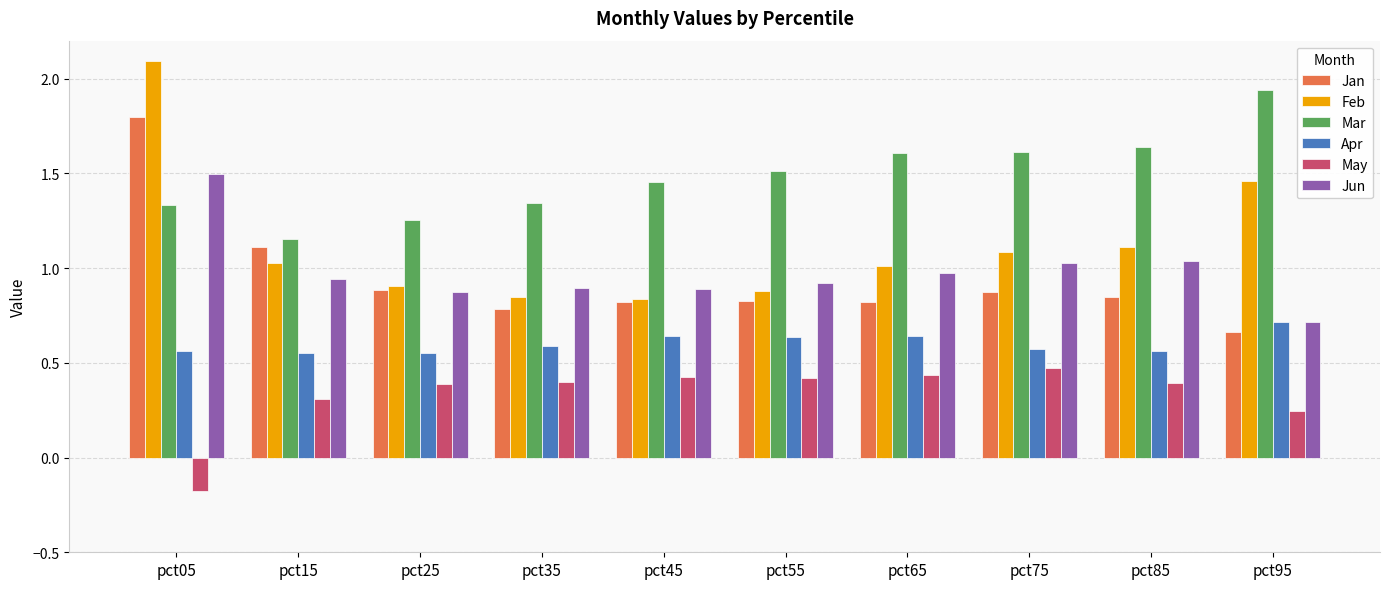

Are the bars grouped side by side (vs. stacked)?

Yes